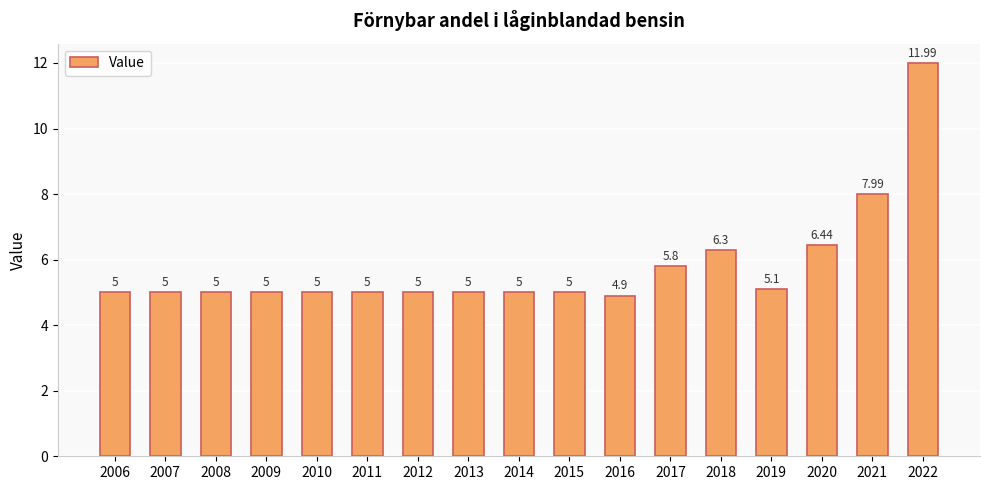

Approximately how many times larger is the value at 2014 compared to 2015?

1.0